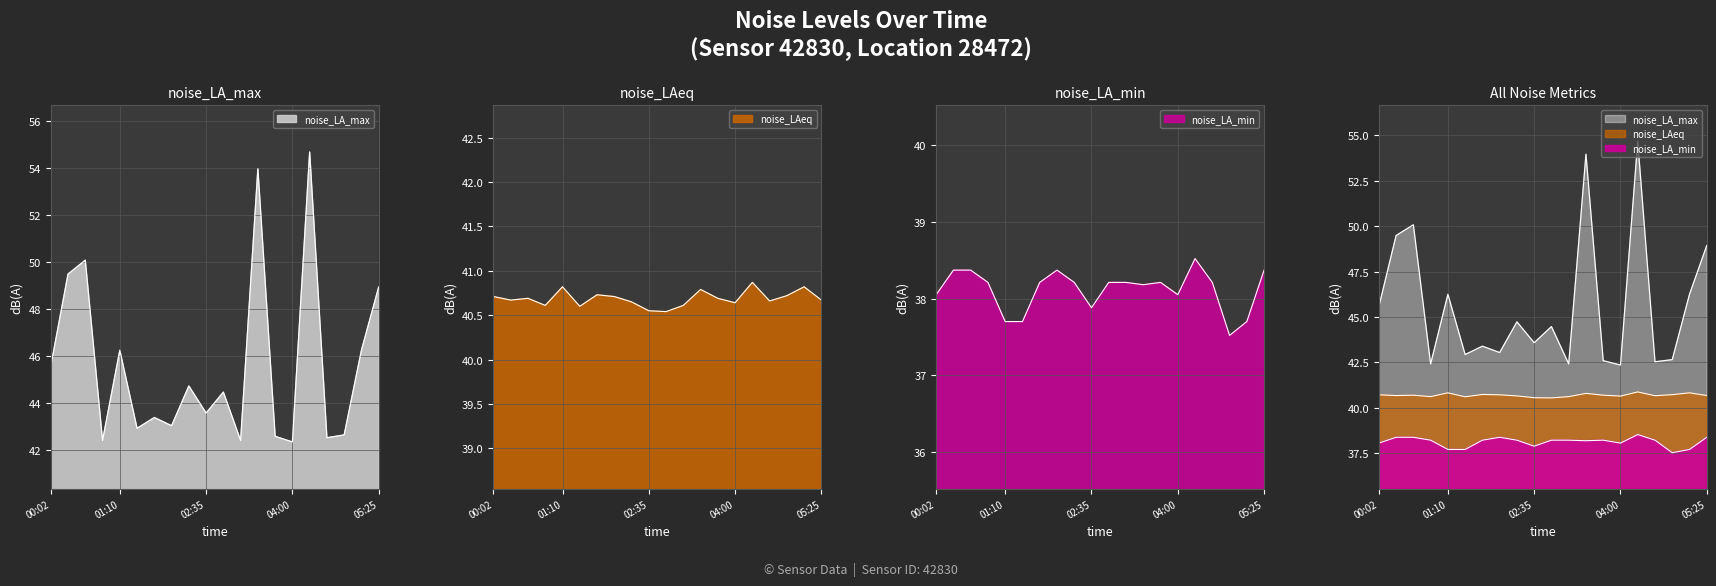

Which label corresponds to the smallest value in the chart?

04:51